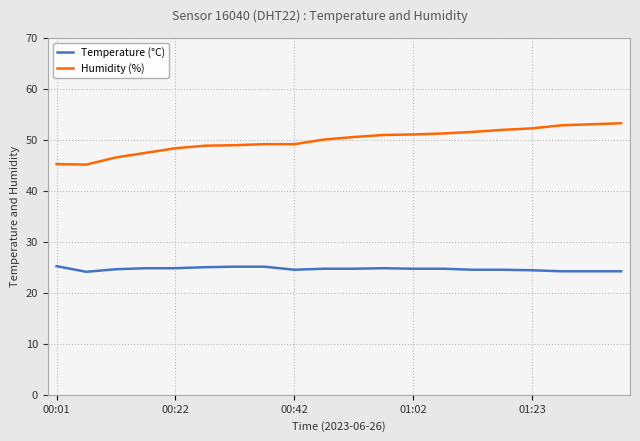

True or false: Temperature (°C) and Humidity (%) cross at least once.

False